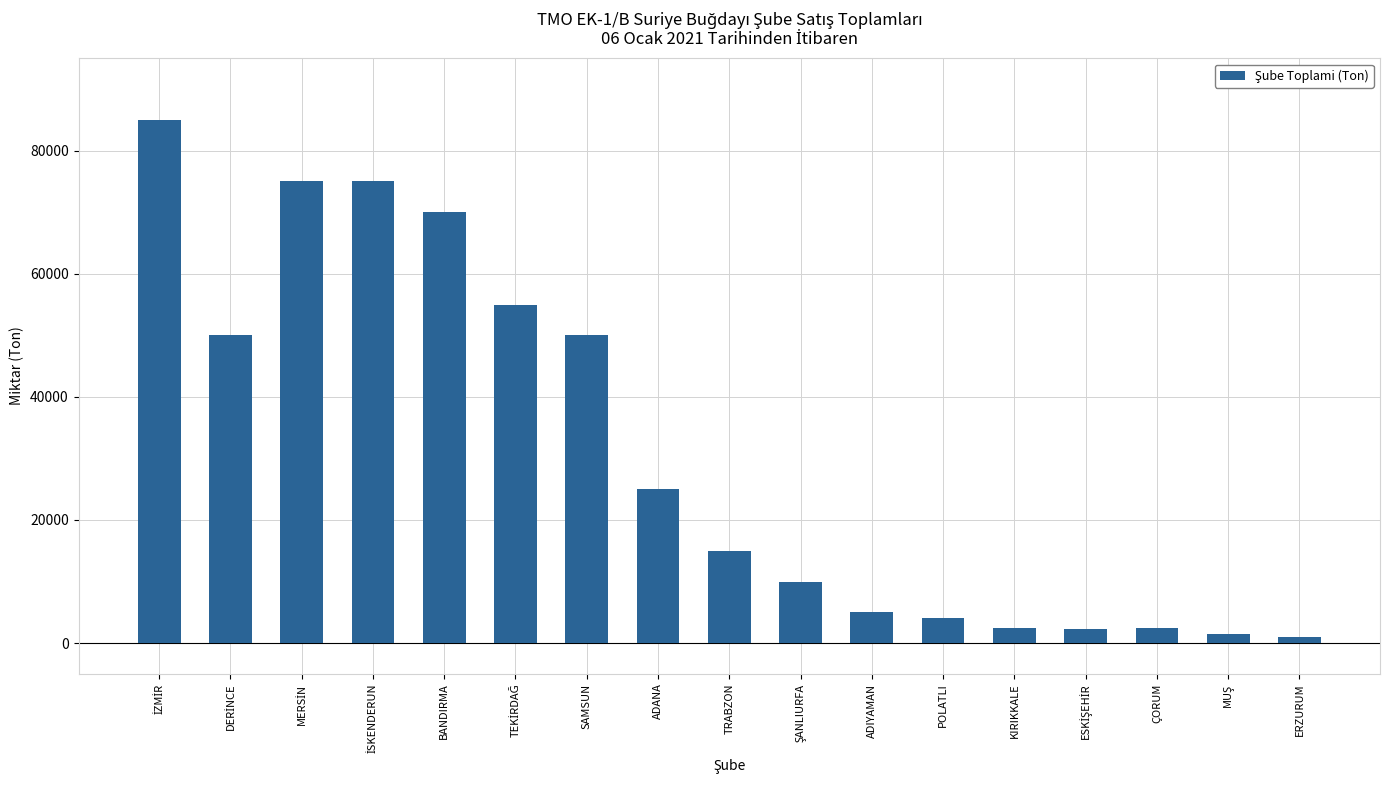

What is the sum of the values at BANDIRMA and ERZURUM?

70919